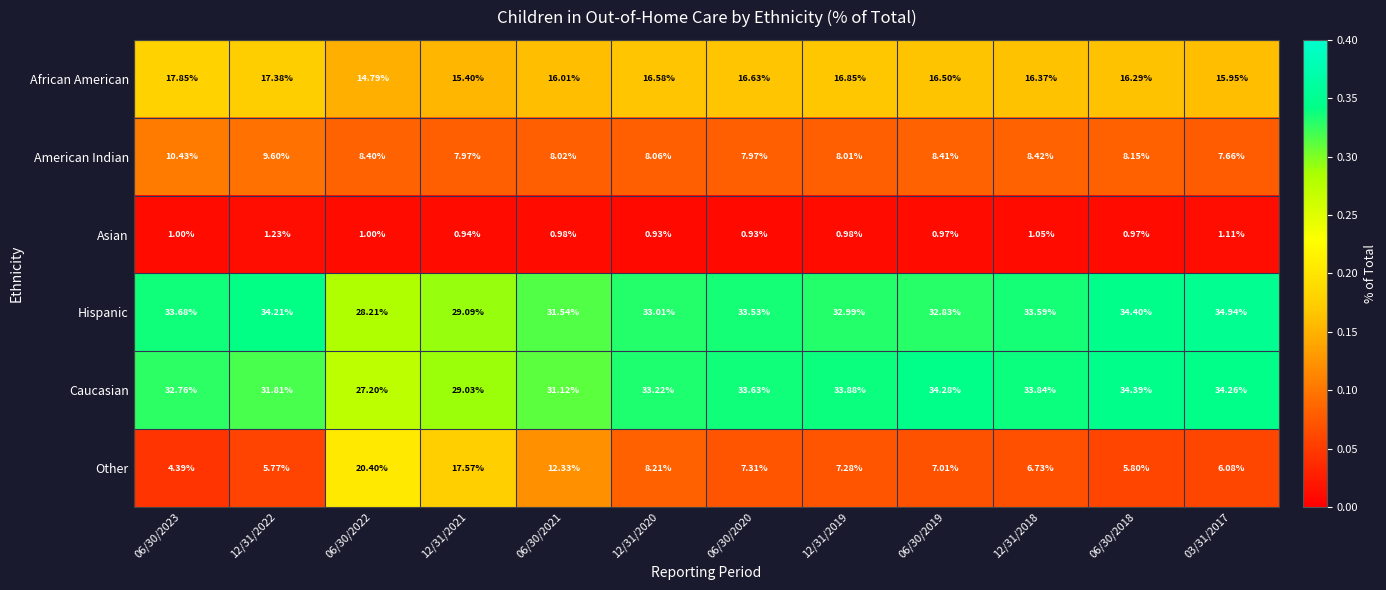

Is the value of African American at 12/31/2020 greater than the value of Hispanic at 12/31/2018?

No